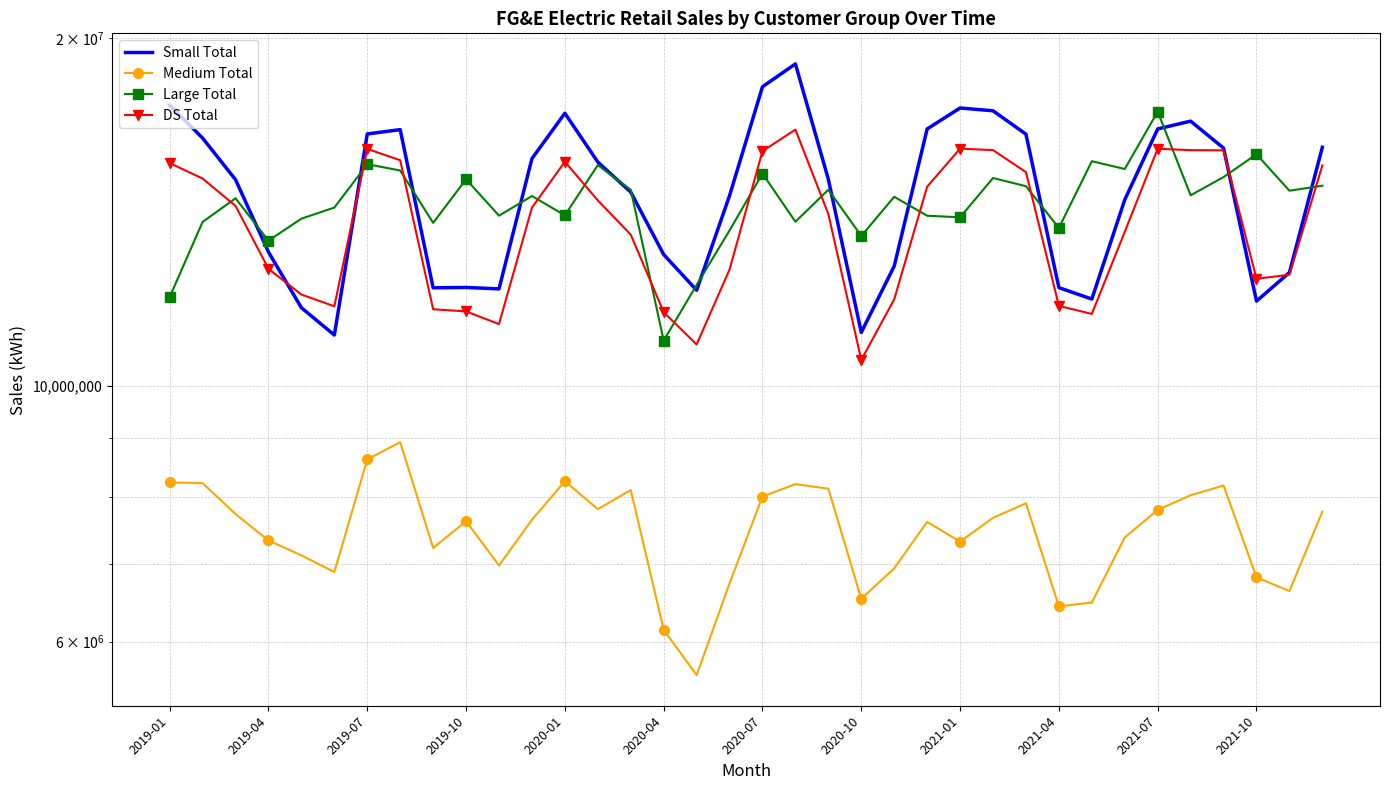

True or false: Medium Total has a value of 6488695 at 28.

True